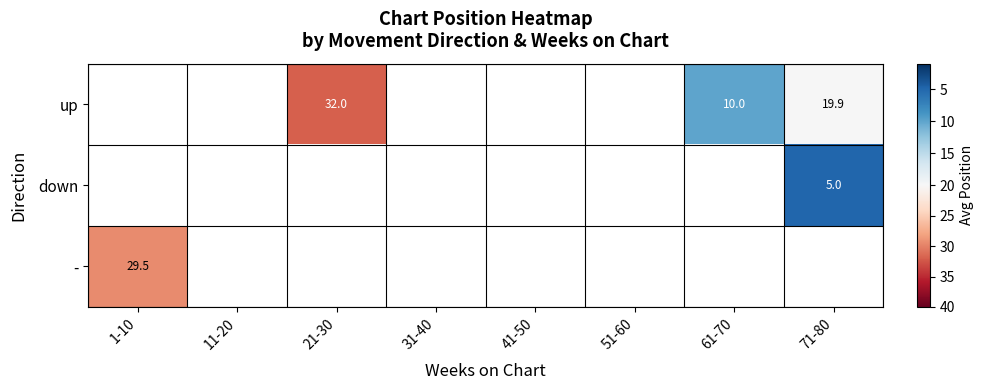

What is the smallest value displayed?

5.0